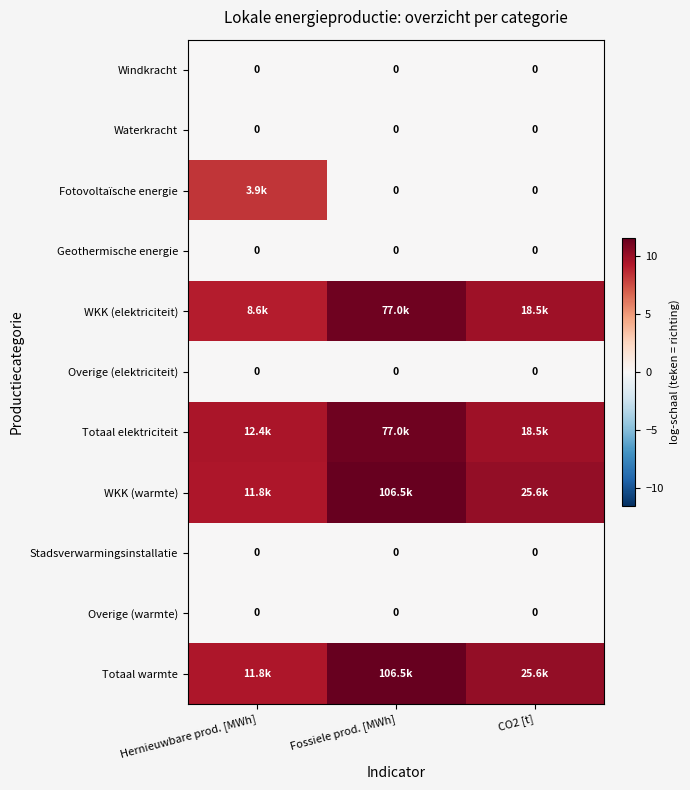

The value of WKK (elektriciteit) at Hernieuwbare prod. [MWh] is 9.1. True or false?

True